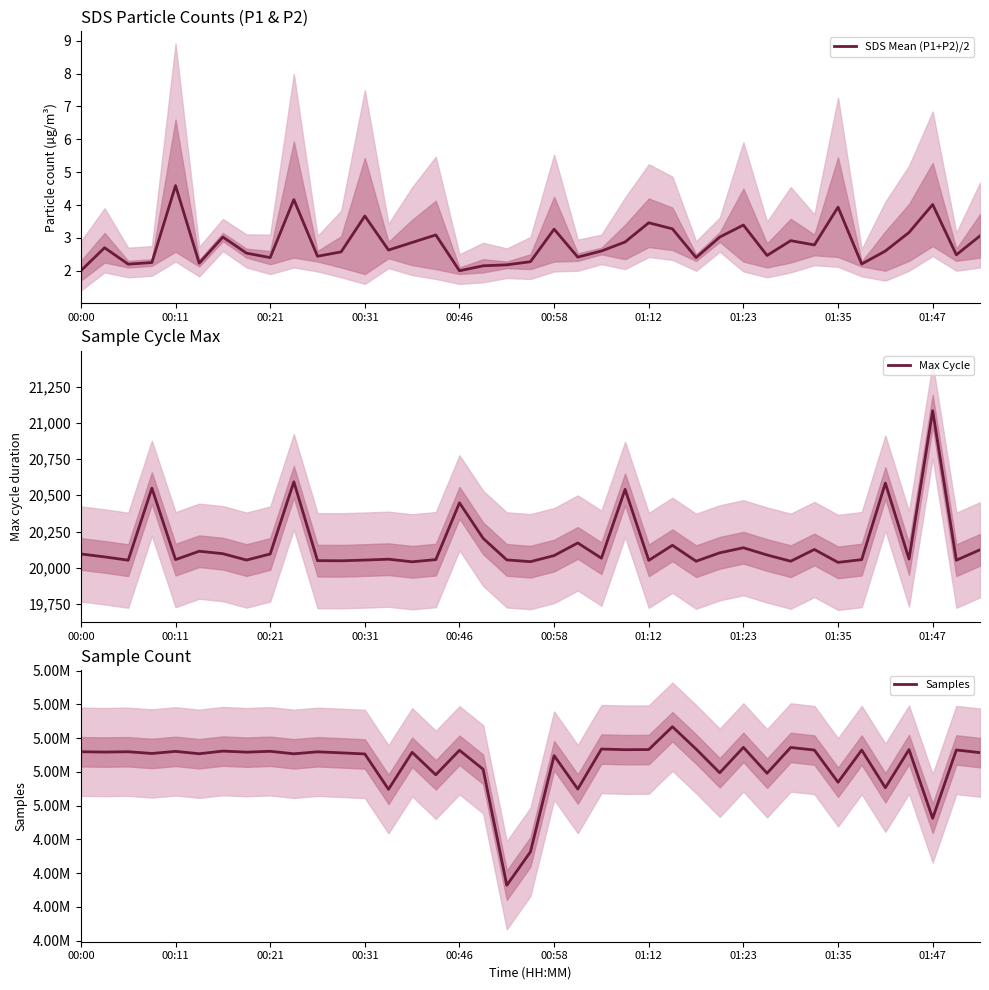

How many interior local peaks does the SDS Mean (P1+P2)/2 series have?

12